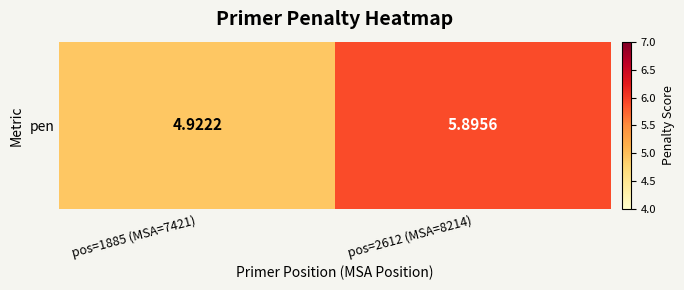

Is it true that the value at pos=1885 (MSA=7421) is 4.9?

True